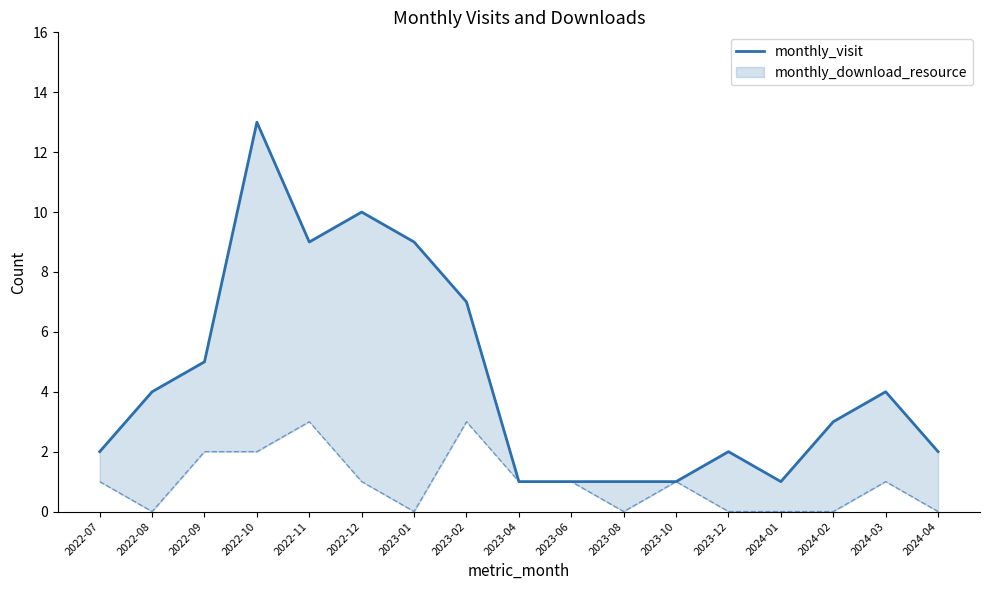

What is the difference between the maximum and minimum values?

12